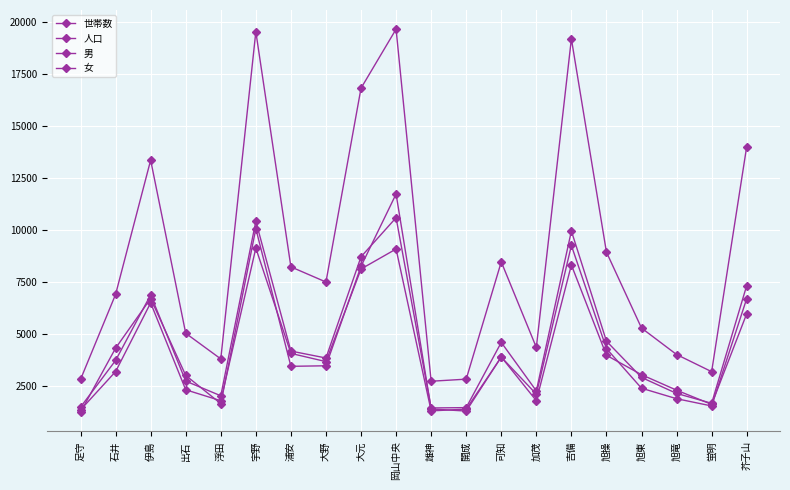

Where is the first local maximum for 人口?

伊島